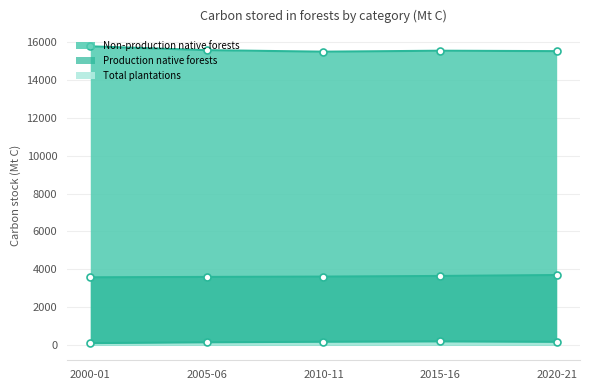

Is it true that Production native forests equals 1403 at 2020-21?

False